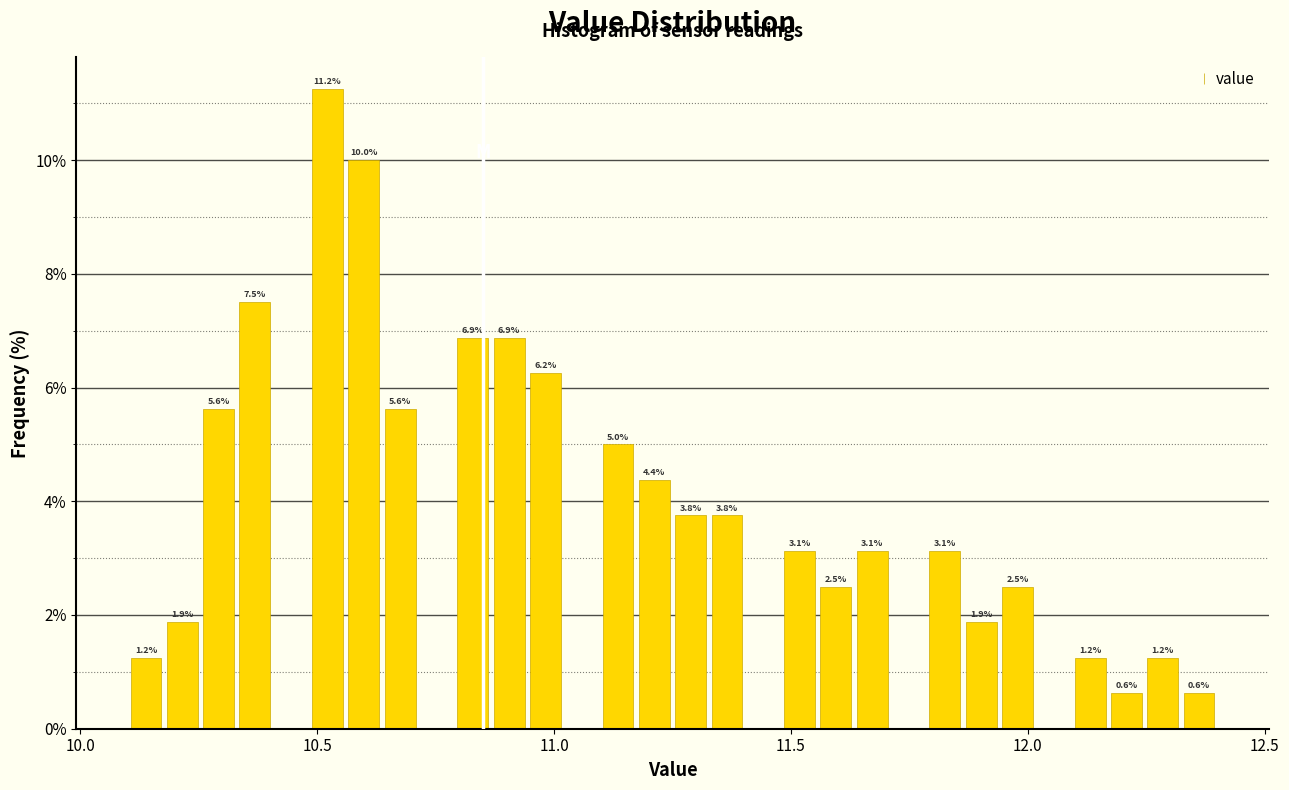

Read against the x-axis, roughly where is the centre of the tallest bar?

10.50